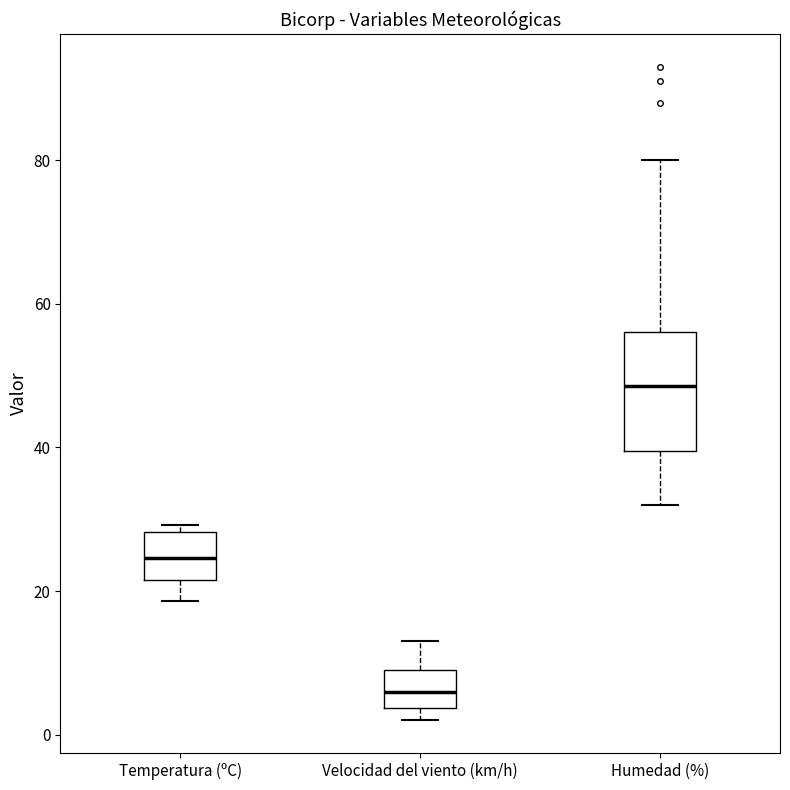

Comparing the boxes themselves (not the whiskers), which one is the tallest?

Humedad (%)